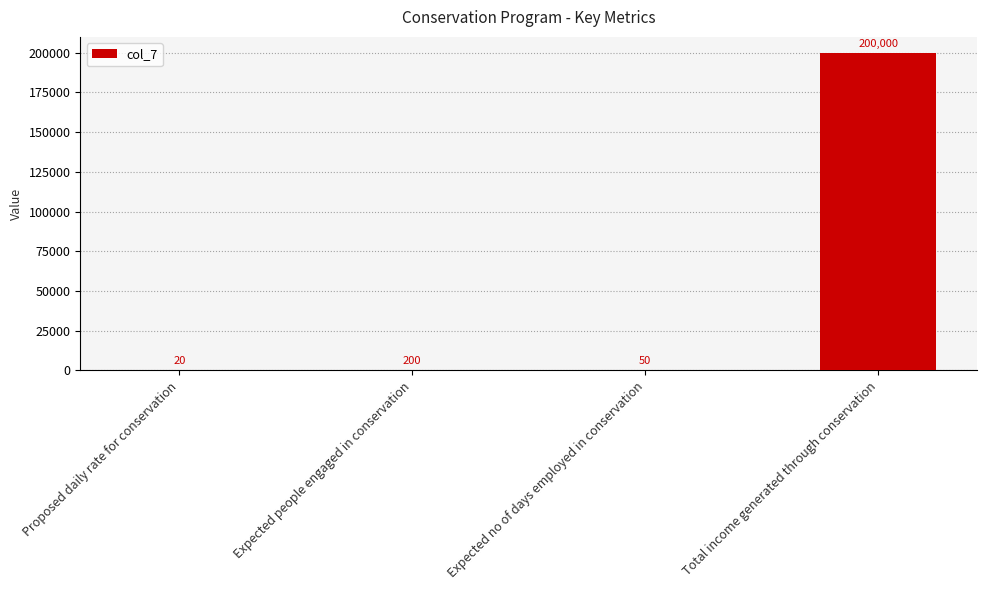

Is it true that the value at Proposed daily rate for conservation is 20?

True